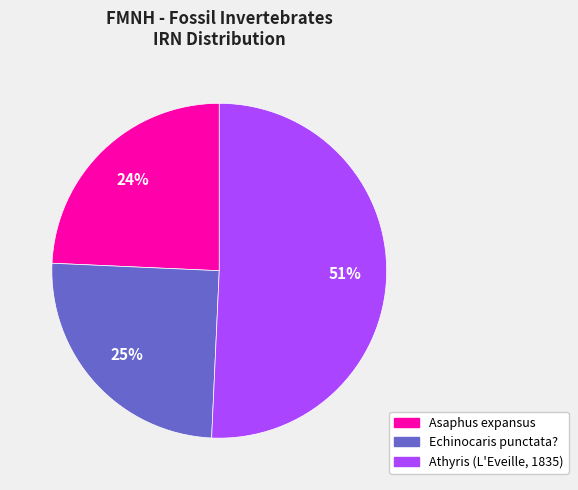

What is the ratio of the value at Athyris (L'Eveille, 1835) to the value at Asaphus expansus?

2.1